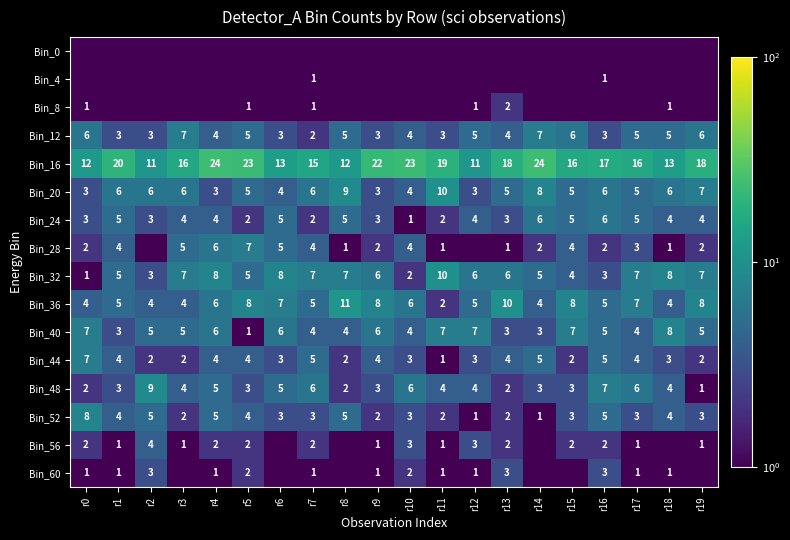

The value of Bin_36 at r19 is 8.0. True or false?

True